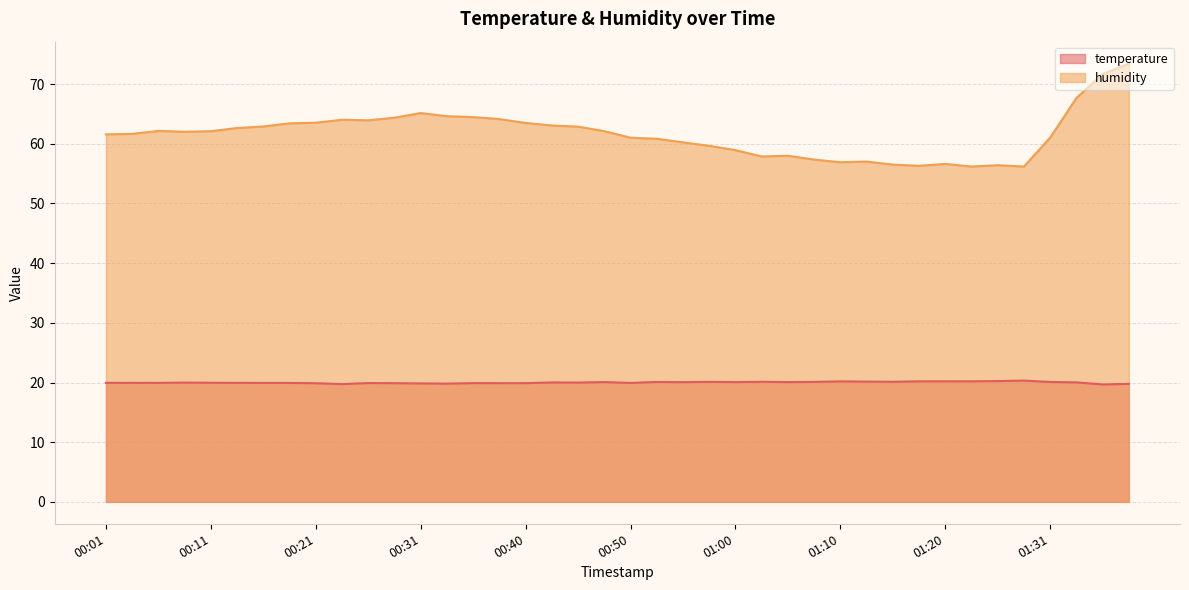

Between 01:05 and 01:20, which is larger?

01:20